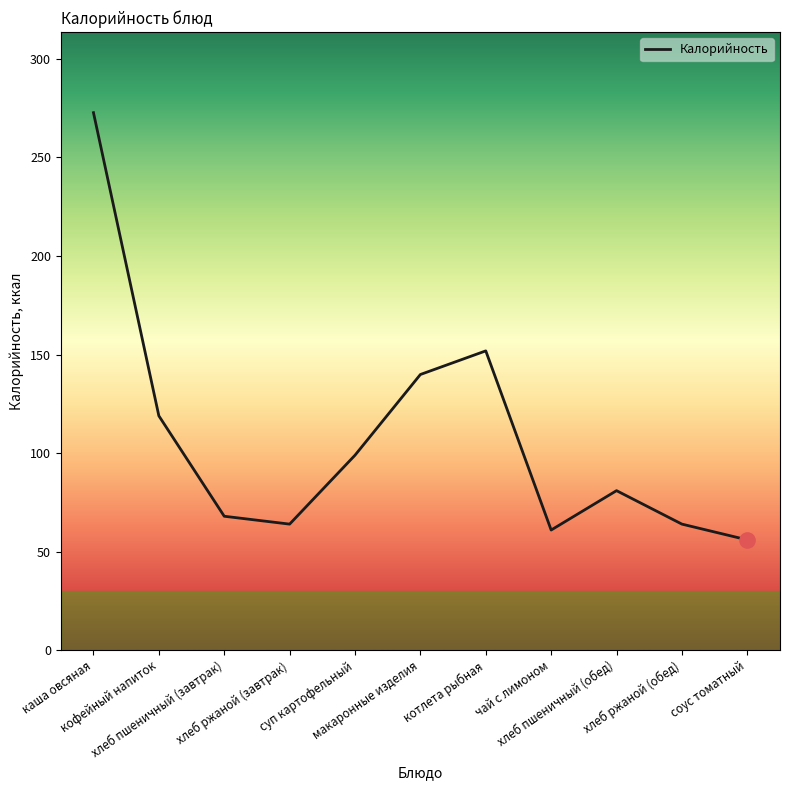

Which has a higher value, соус томатный or хлеб ржаной (обед)?

хлеб ржаной (обед)